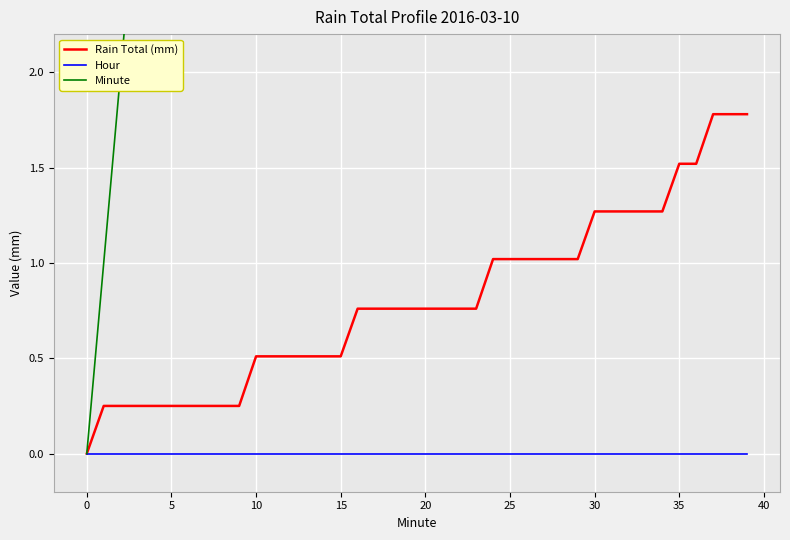

Is it true that Rain Total (mm) equals 1.0 at 24?

True